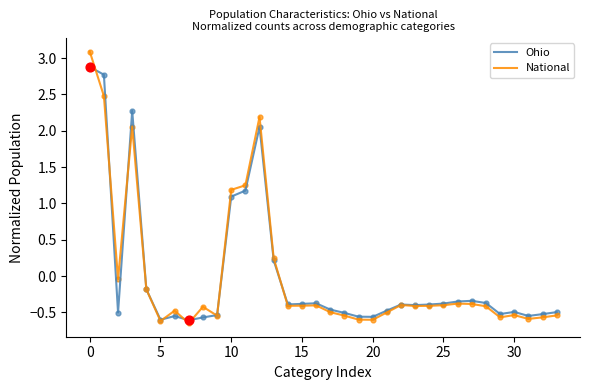

Which series has the largest range (max minus min)?

National